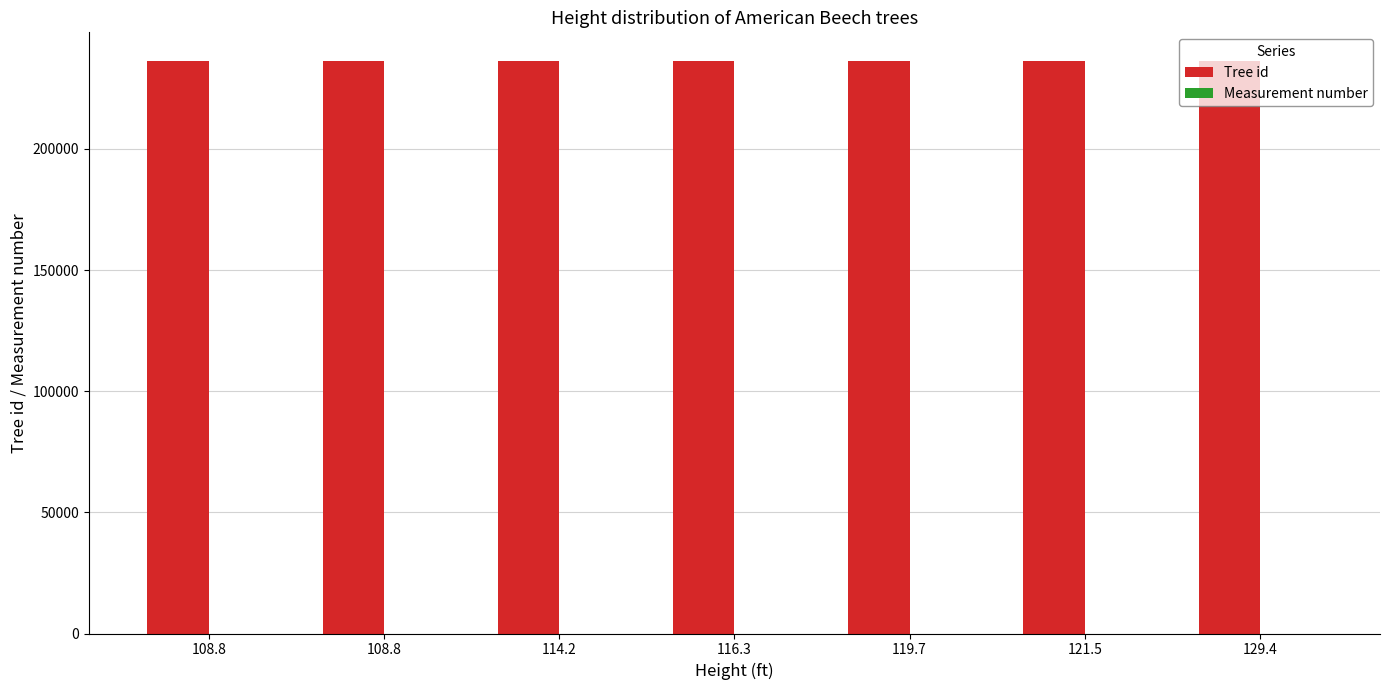

What is the sum of all Measurement number values?

7